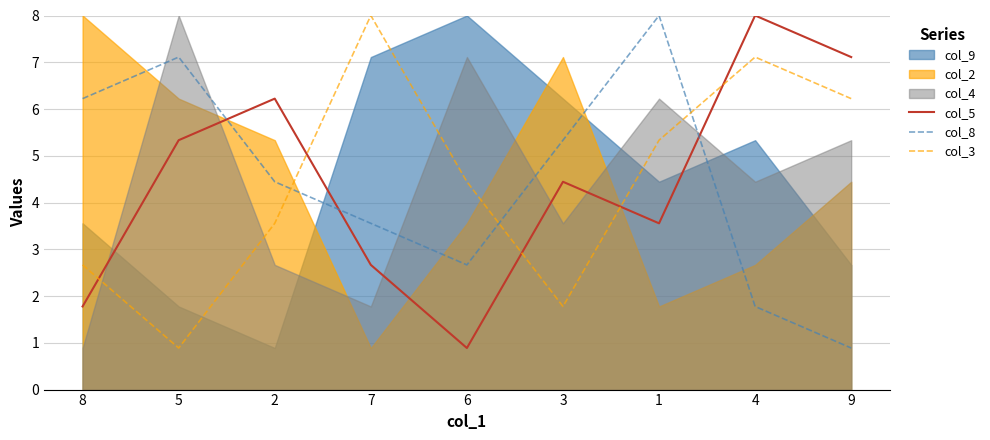

Where is the first local maximum for col_5?

2